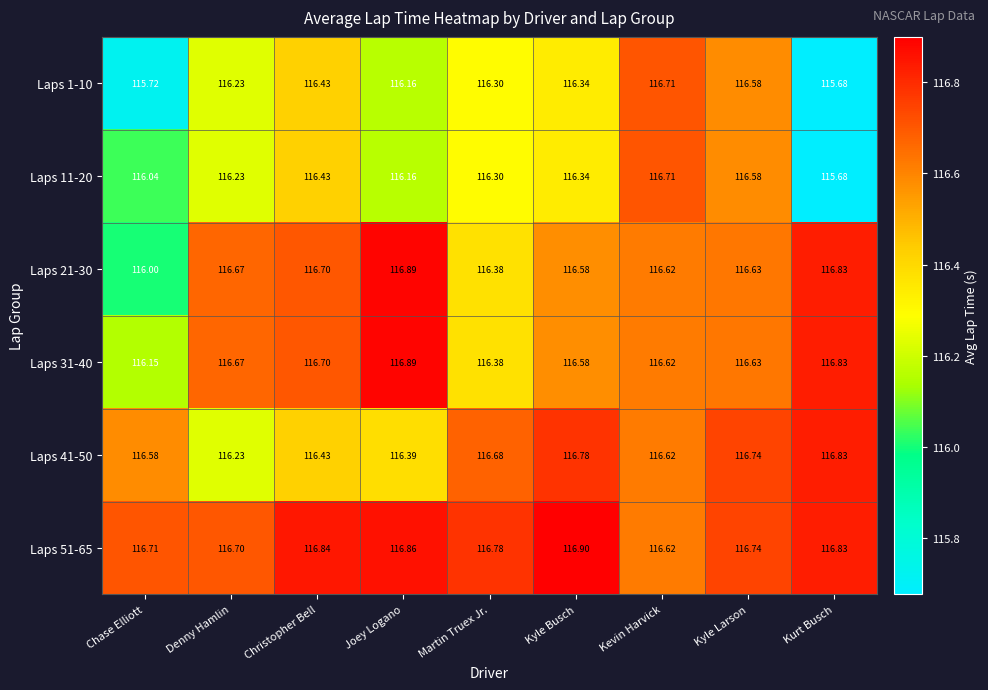

Is the value of Laps 31-40 at Chase Elliott greater than the value of Laps 41-50 at Denny Hamlin?

No